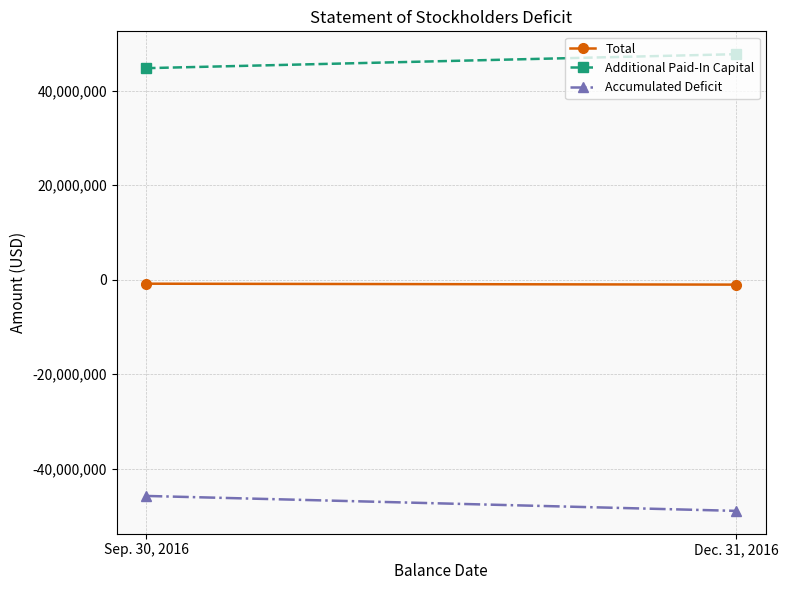

What is the value of the Additional Paid-In Capital point at the 2nd from the left?

47741795